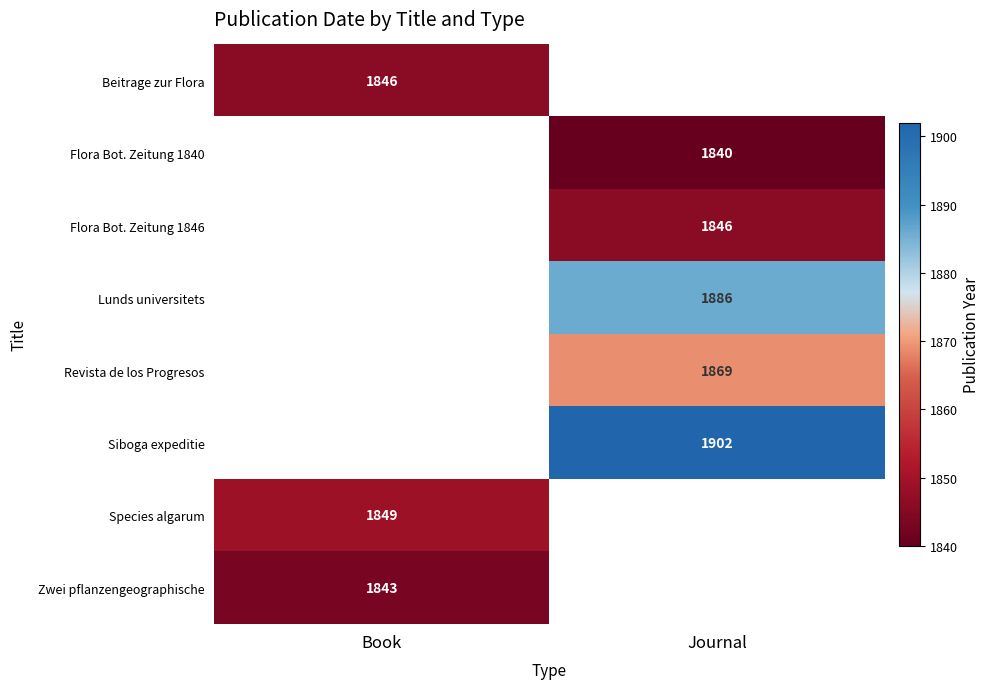

Is it true that Flora Bot. Zeitung 1840 equals 1095.8 at Journal?

False